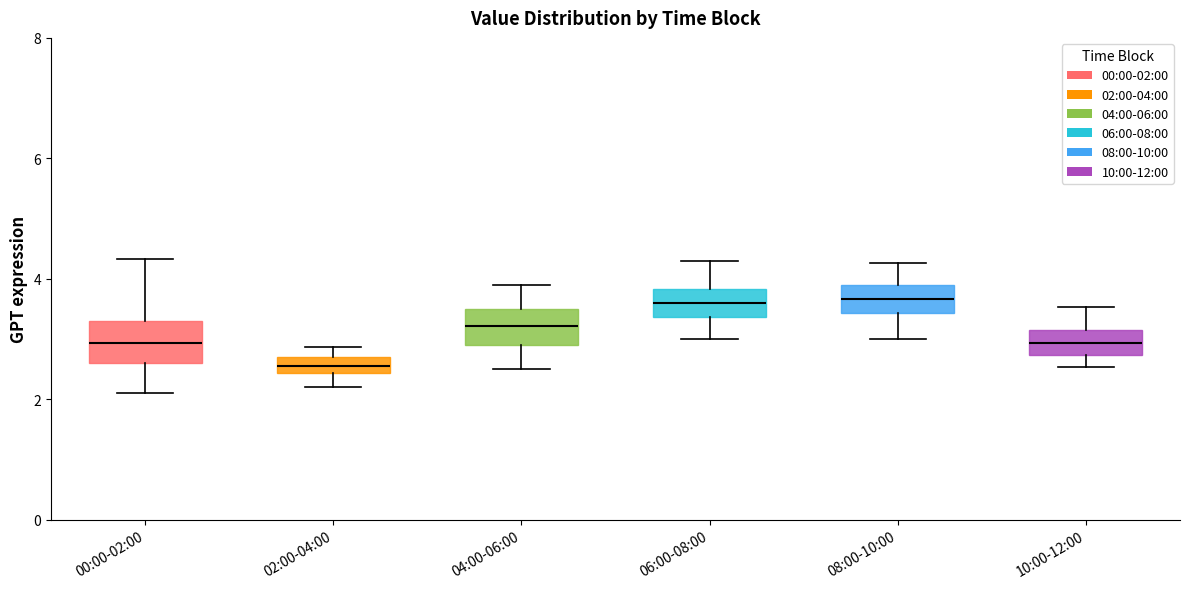

Where does the lower whisker of the box for 10:00-12:00 end on the y-axis? The values are not printed on the chart, so give them approximately, as read against the axis.

2.6